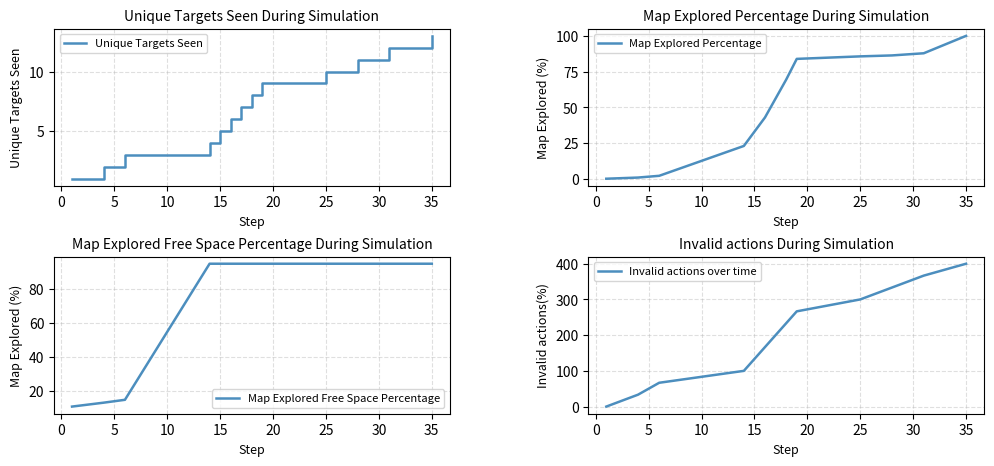

At 15, list the series in order from smallest to largest.

Unique Targets Seen, Map Explored Percentage, Map Explored Free Space Percentage, Invalid actions over time